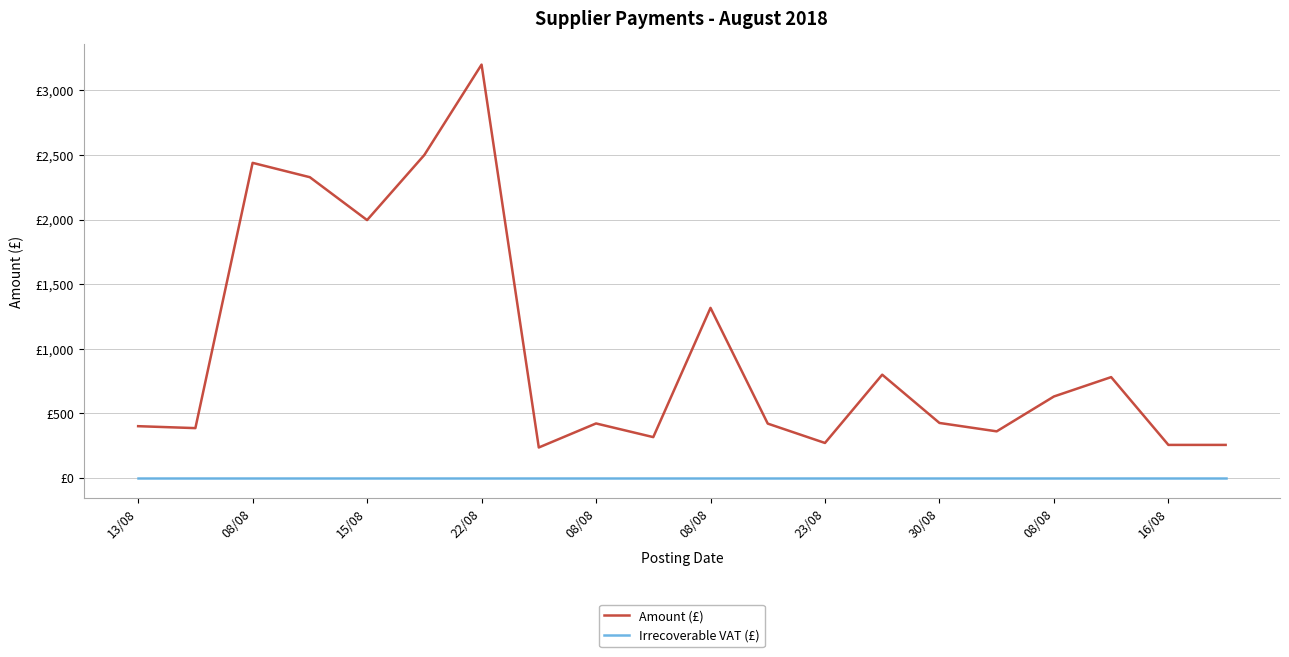

Is this an area chart (filled region under the line)?

No